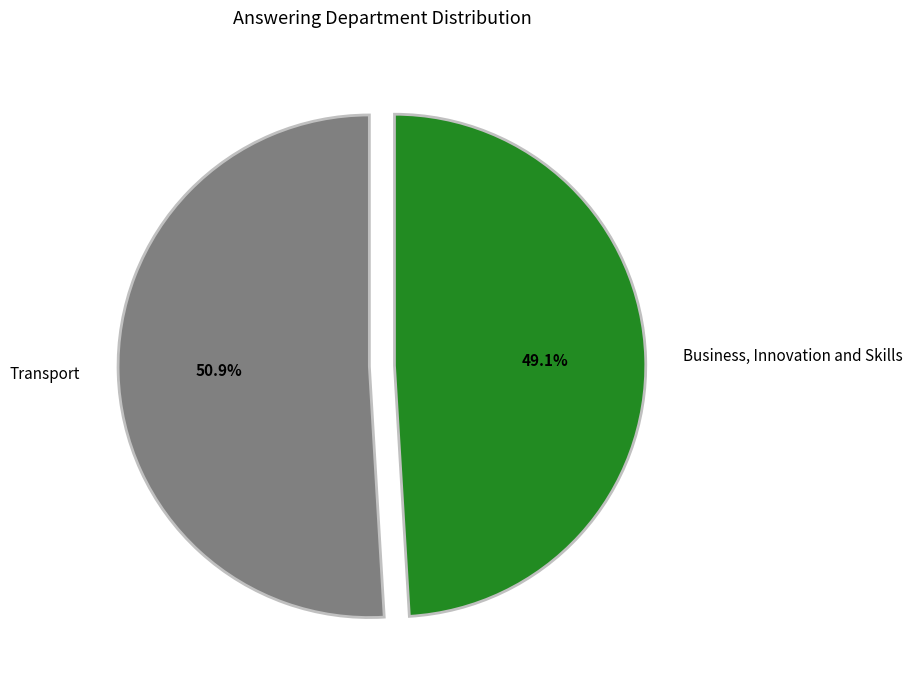

To the nearest percent, what is the average slice percentage?

50%